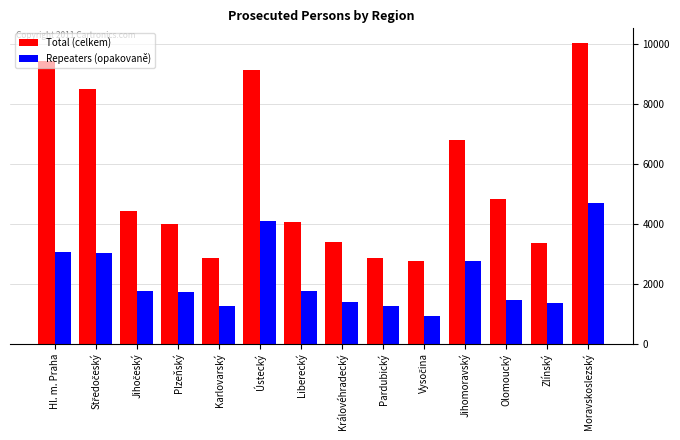

Which category has the highest value across all series?

Moravskoslezský